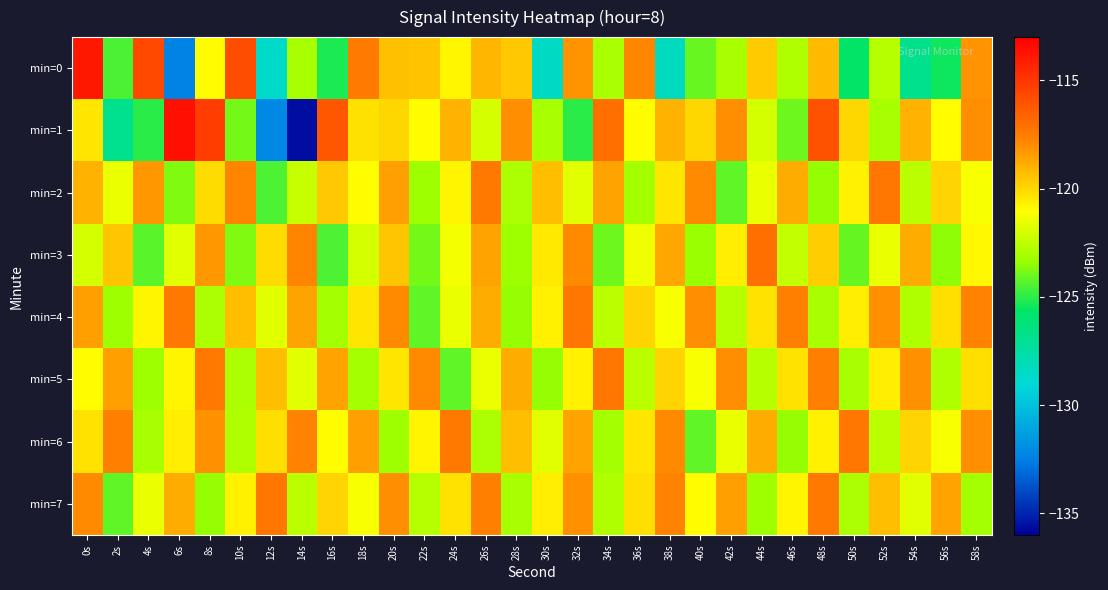

List the series in order of their peak value, highest first.

min=1, min=0, min=3, min=2, min=4, min=5, min=6, min=7